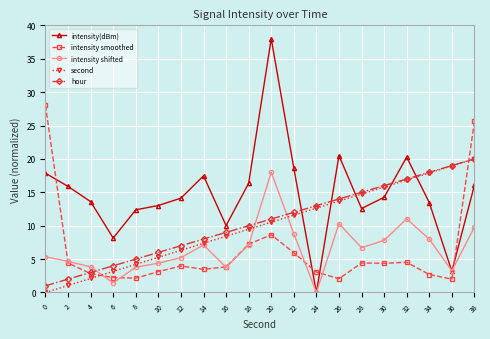

What is the maximum value shown in the chart?

38.0